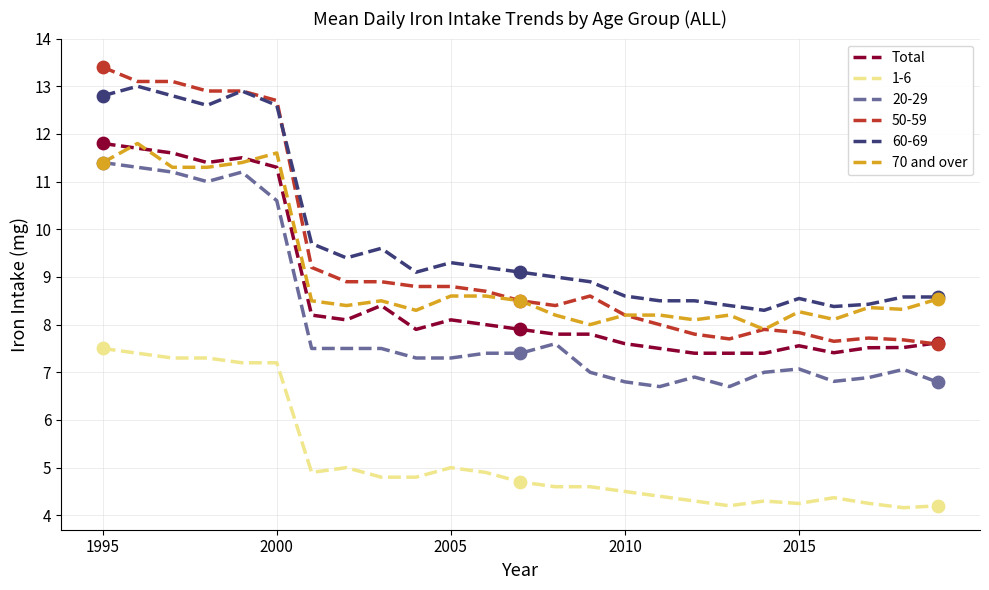

Which series has the largest range (max minus min)?

50-59